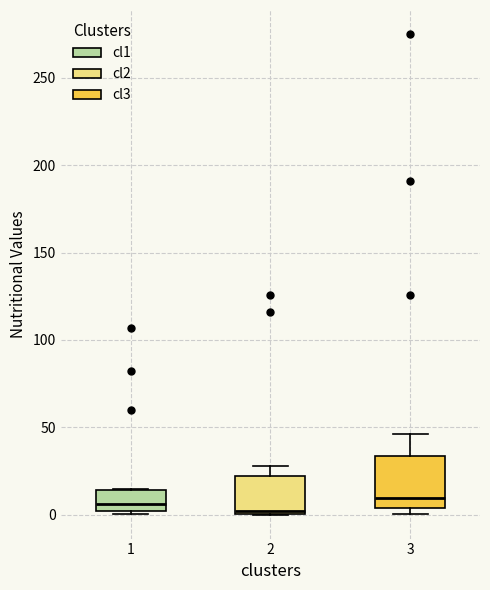

Reading left to right, read every box against the y-axis: the position of its median line, the range the box covers, and the ends of its whiskers. The values are not printed on the chart, so give them approximately, as read against the axis.

1: median 5, box 0 to 15, whiskers 0 (just below the box's lower edge) to 15
2: median 0 (just above the box's lower edge), box 0 to 20, whiskers 0 to 30
3: median 10, box 5 to 35, whiskers 0 to 45